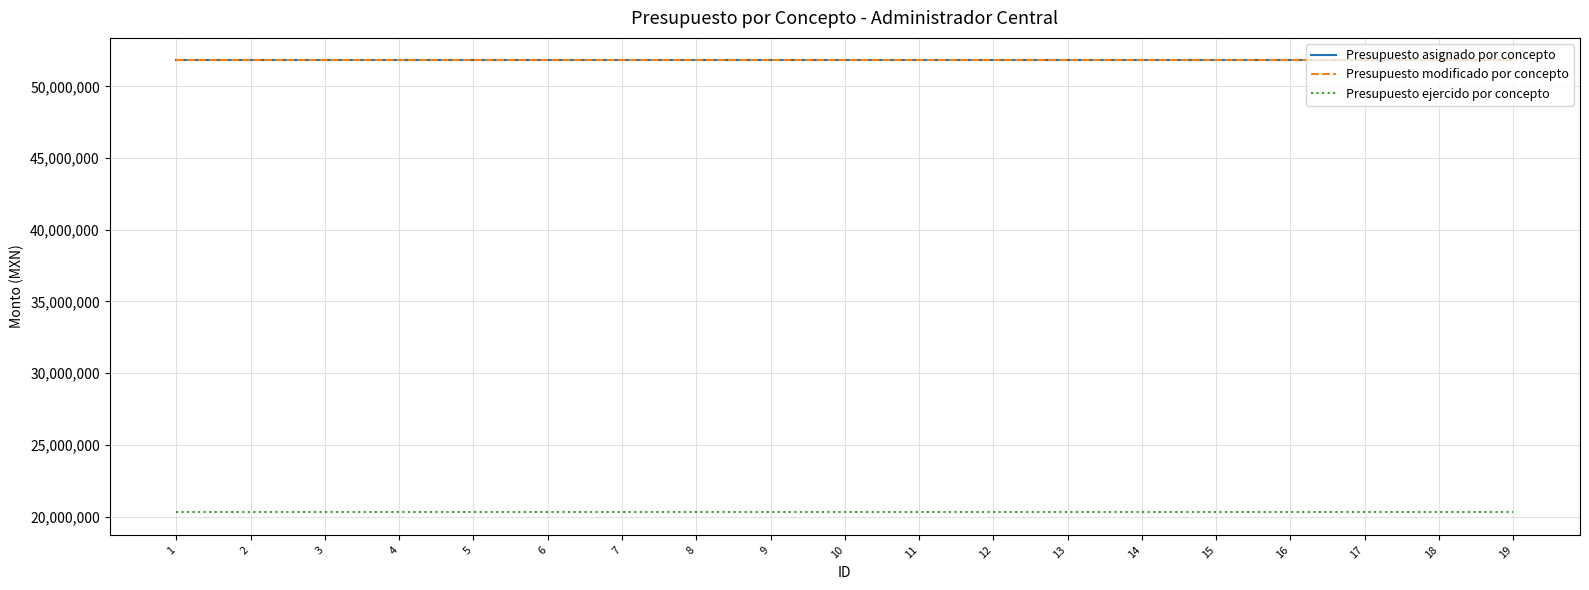

Does the chart have visible grid lines?

Yes